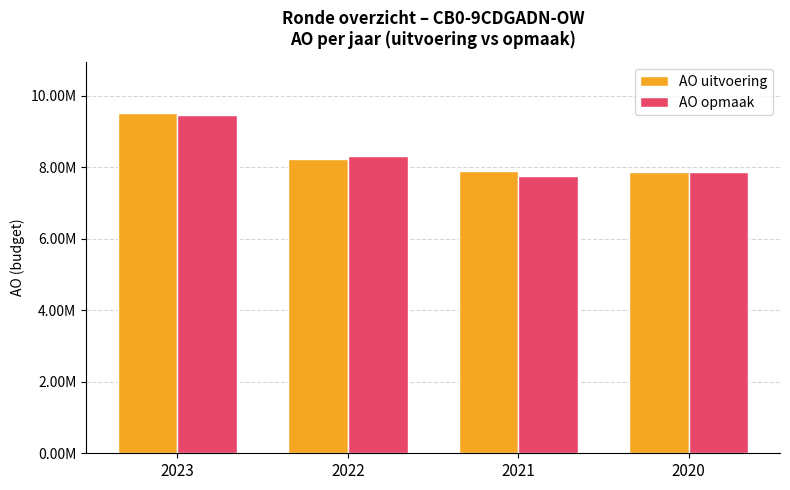

What are all the series names shown in the legend?

AO uitvoering, AO opmaak